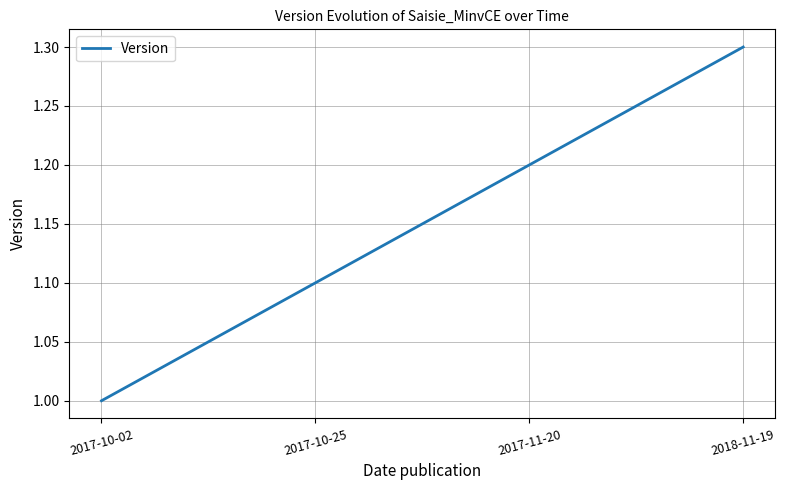

What is the difference between the values at 2017-10-25 and 2018-11-19?

0.2